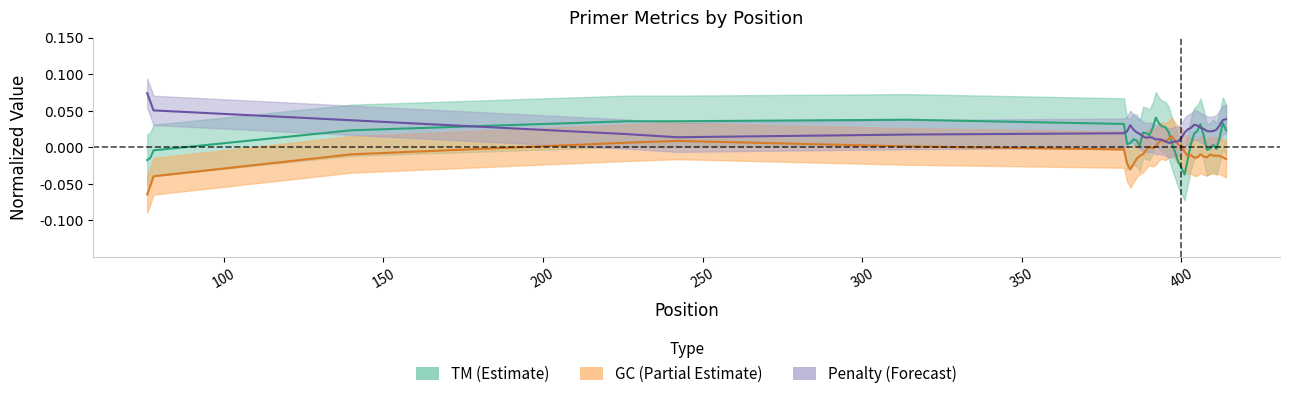

True or false: Penalty (Forecast) and TM (Estimate) cross at least once.

True